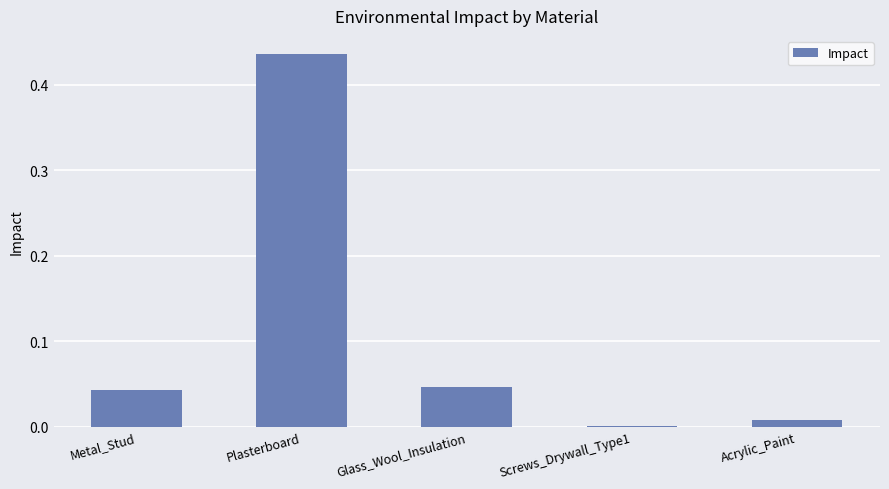

Are the bars grouped side by side (vs. stacked)?

No